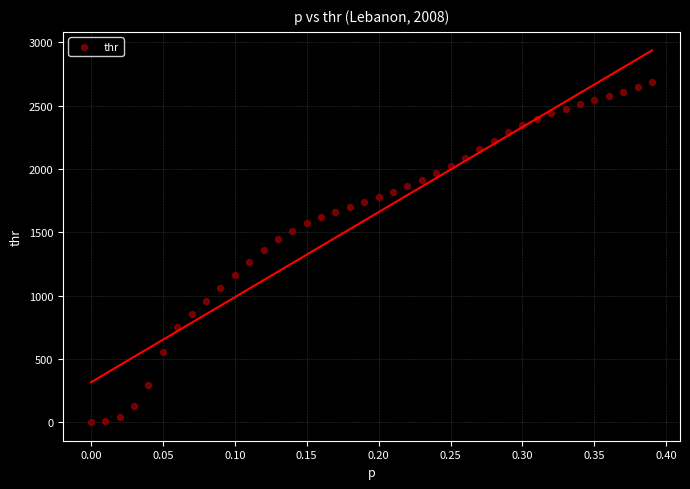

What is the range of X values (max minus min)?

0.4